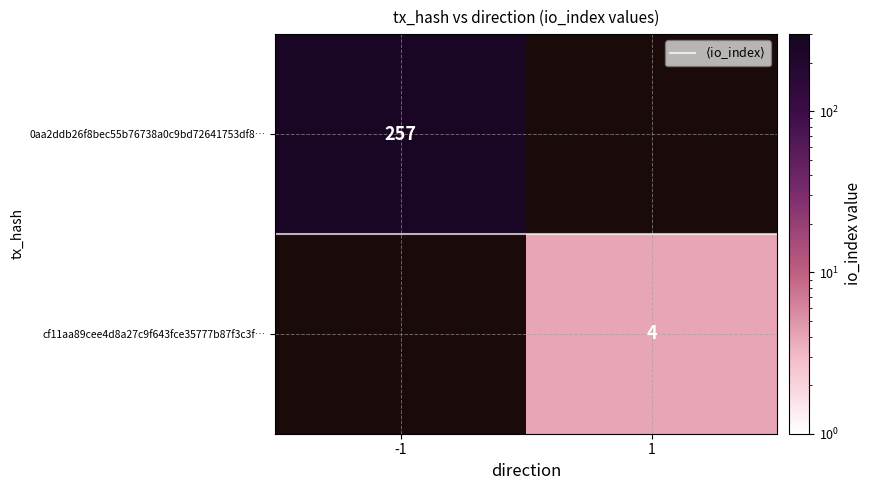

Which series has the largest range (max minus min)?

$\langle$io_index$\rangle$